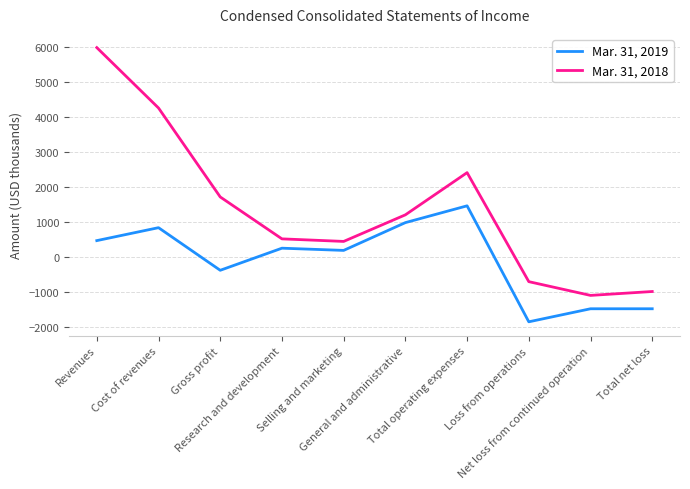

True or false: Mar. 31, 2019 and Mar. 31, 2018 cross at least once.

False